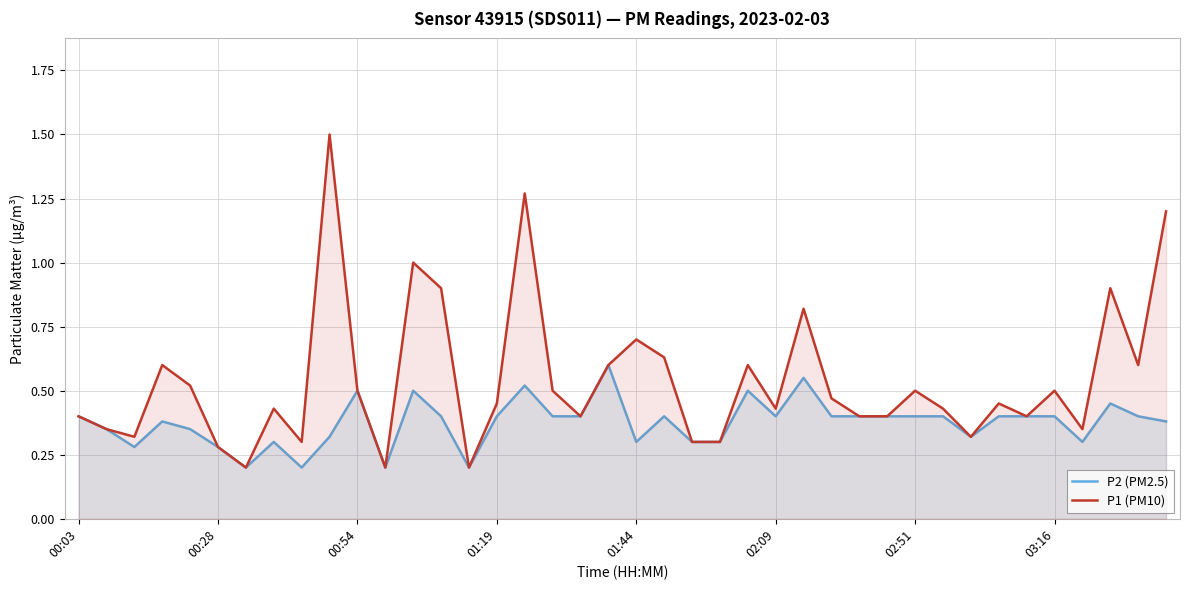

Which series has the widest spread of values?

P1 (PM10)